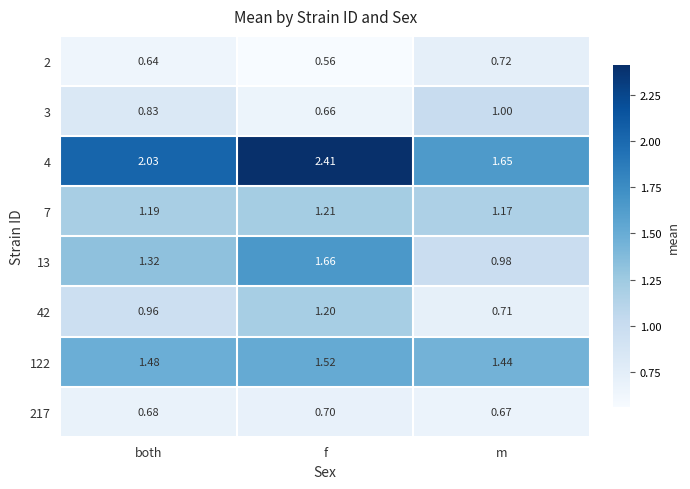

Which category has the highest value across all series?

f